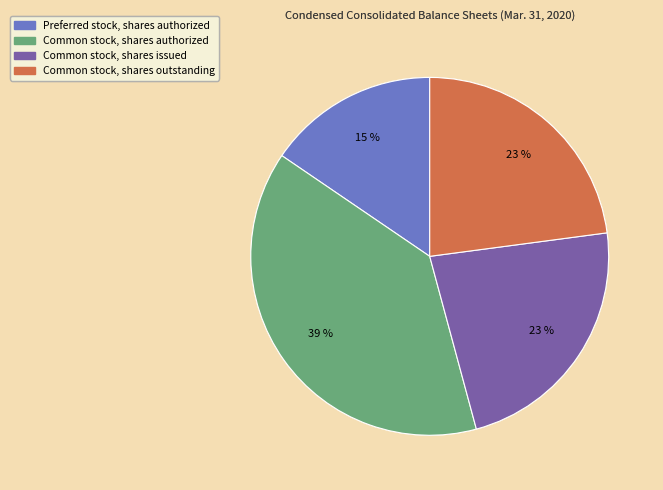

Is there any slice that represents more than half of the pie?

No